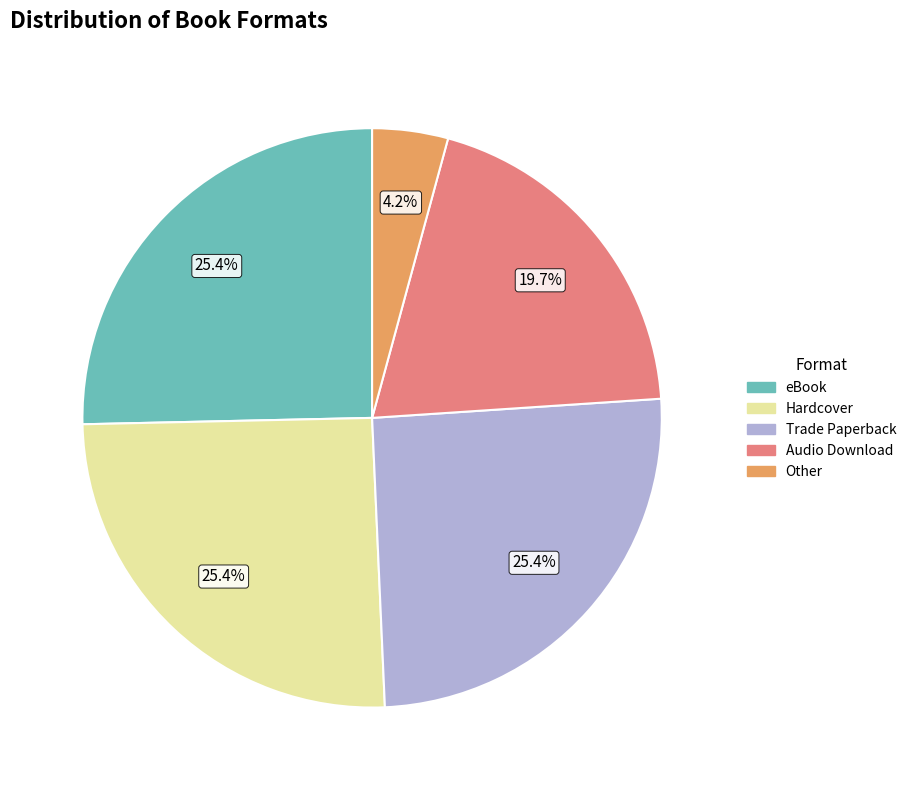

Is there a majority slice in this chart?

No